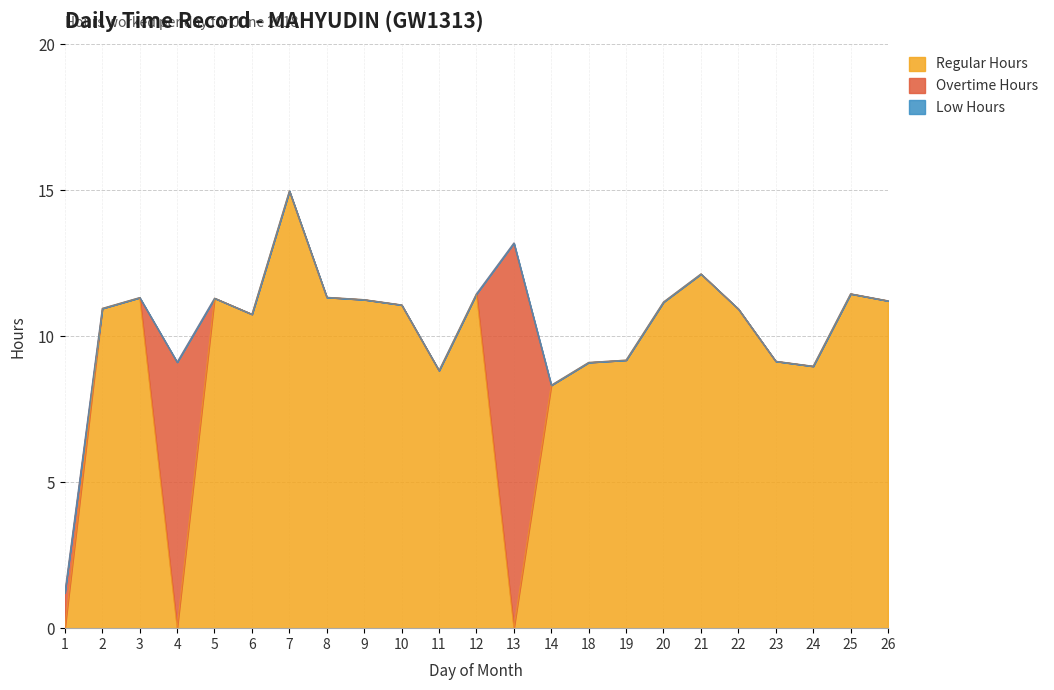

How many lines are shown in the chart?

3